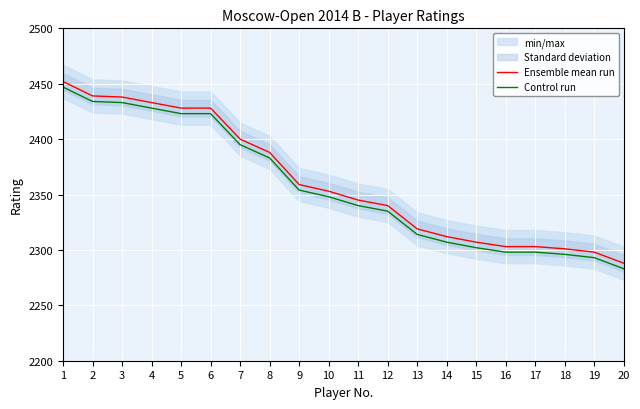

Rank the series by their average value, from highest to lowest.

Ensemble mean run, Control run